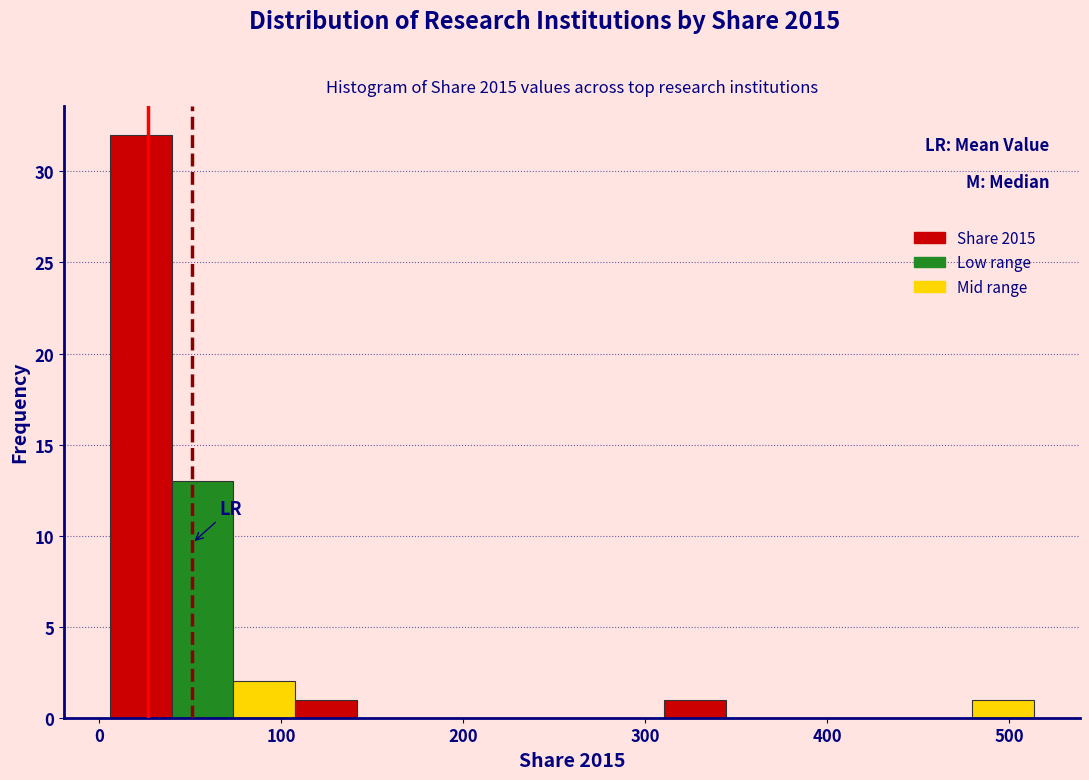

Around what value on the x-axis is the tallest bar? Give the approximate position of its centre, as read against the axis.

20